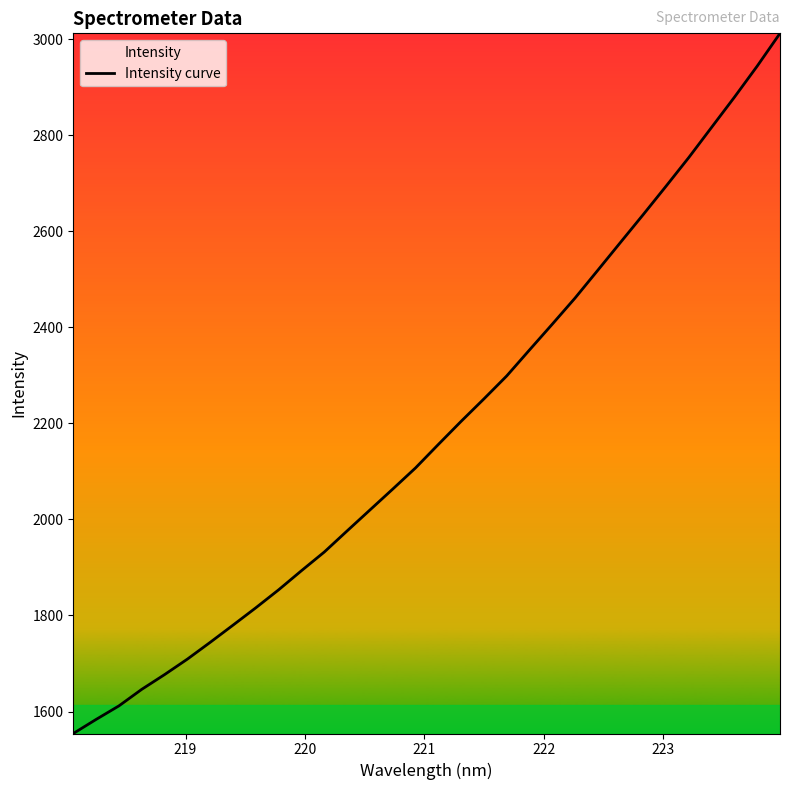

What is the minimum value shown in the chart?

1554.2